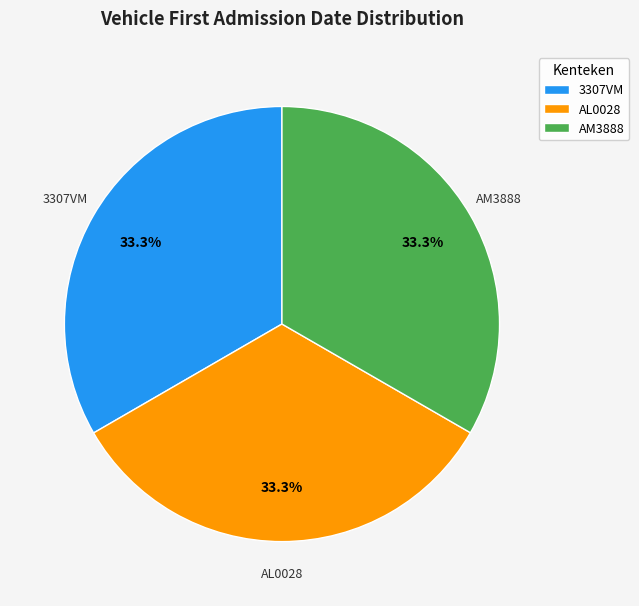

What is the ratio of the value at AM3888 to the value at 3307VM?

1.0